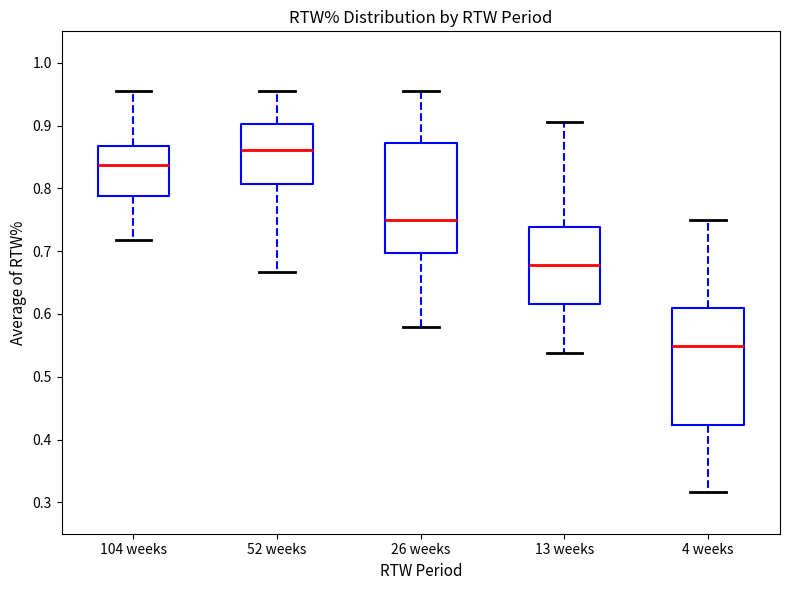

Where is the lower edge of the box for 26 weeks on the y-axis? The values are not printed on the chart, so give them approximately, as read against the axis.

0.70